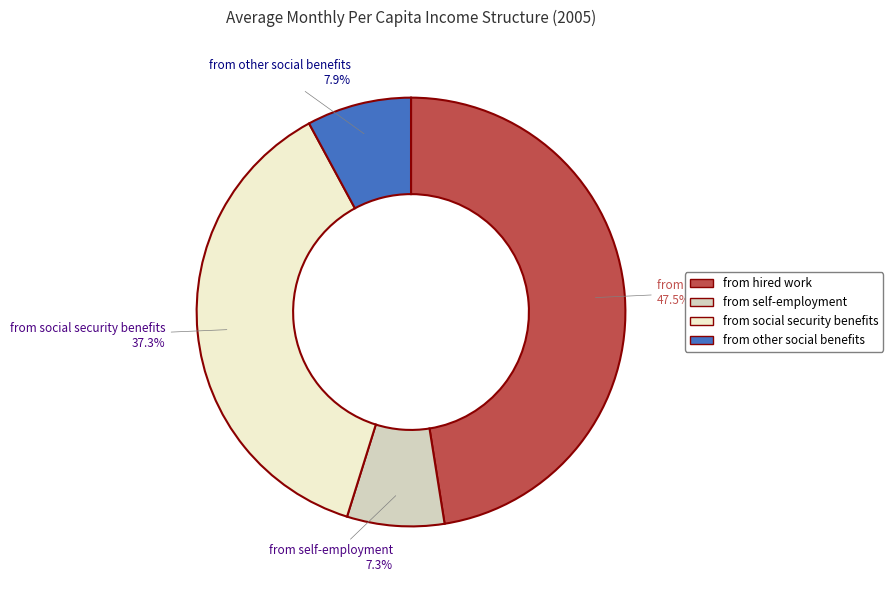

What percentage is the from other social benefits slice, to the nearest percent?

8%